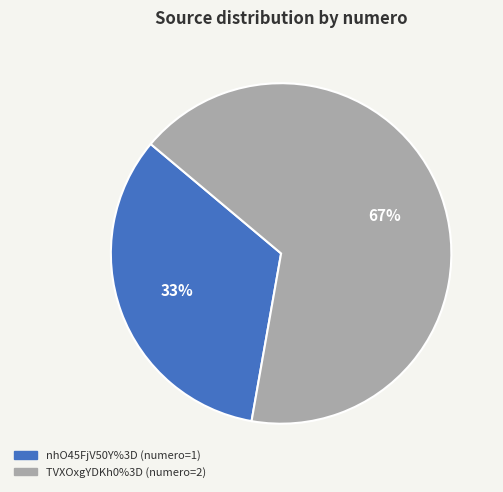

How many slices are in this pie chart?

2